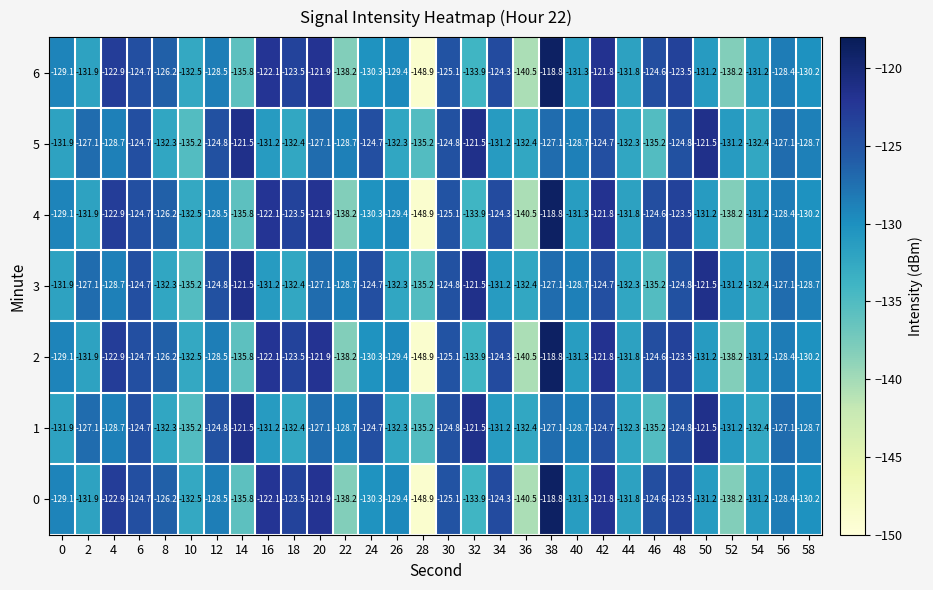

What is the spread (max minus min) of values at 20?

5.2